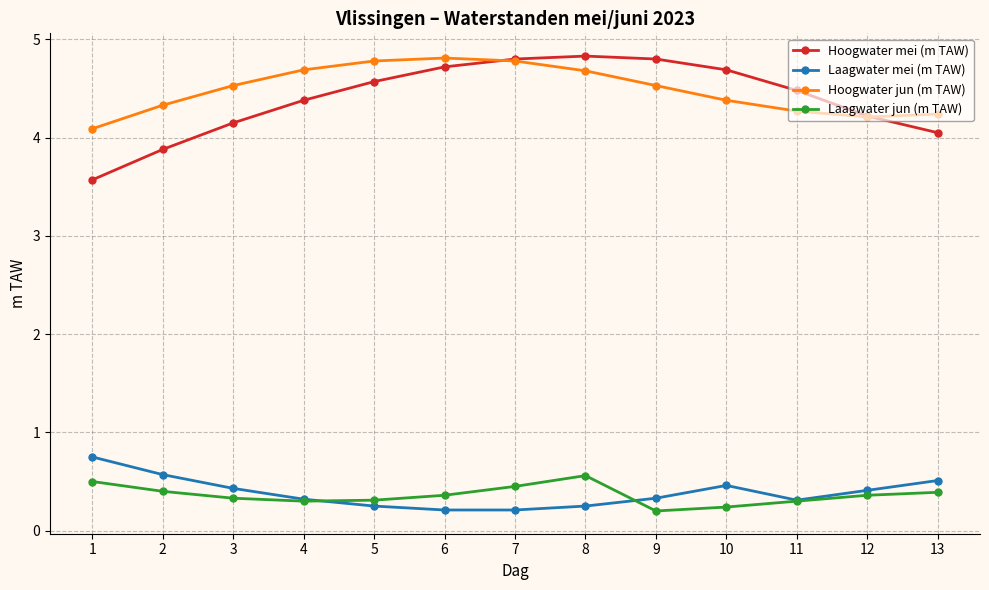

What is the maximum value shown in the chart?

4.8